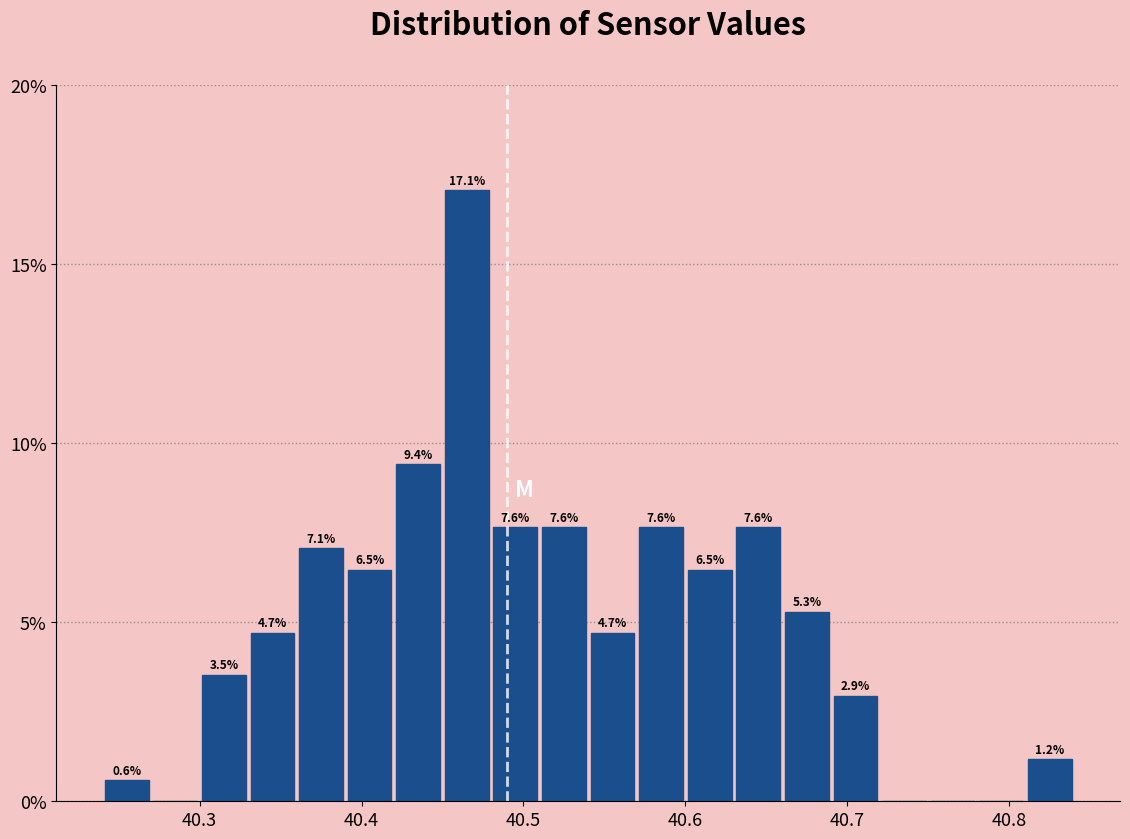

Read against the x-axis, roughly where is the centre of the tallest bar?

40.47